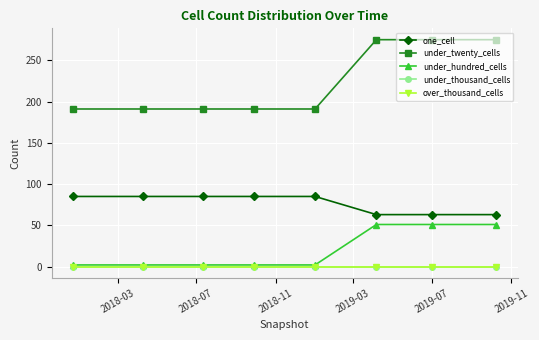

Does the chart have visible grid lines?

Yes